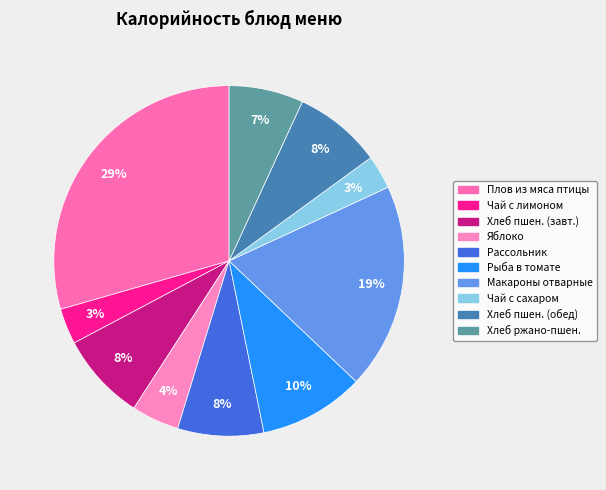

How many segments does this pie chart have?

10